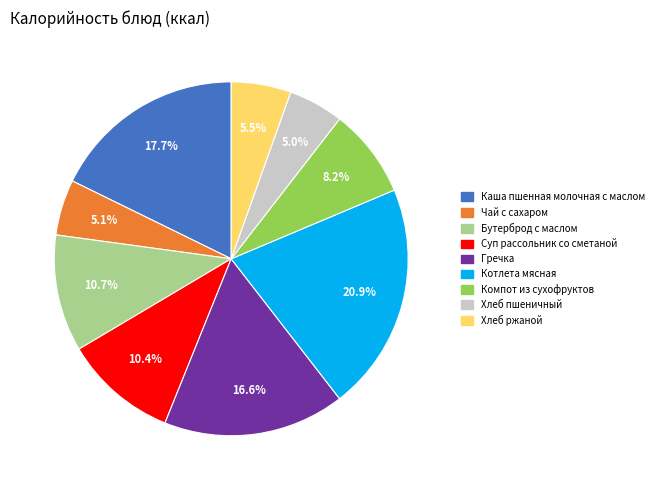

Combined, do Котлета мясная and Чай с сахаром account for over 50%?

No